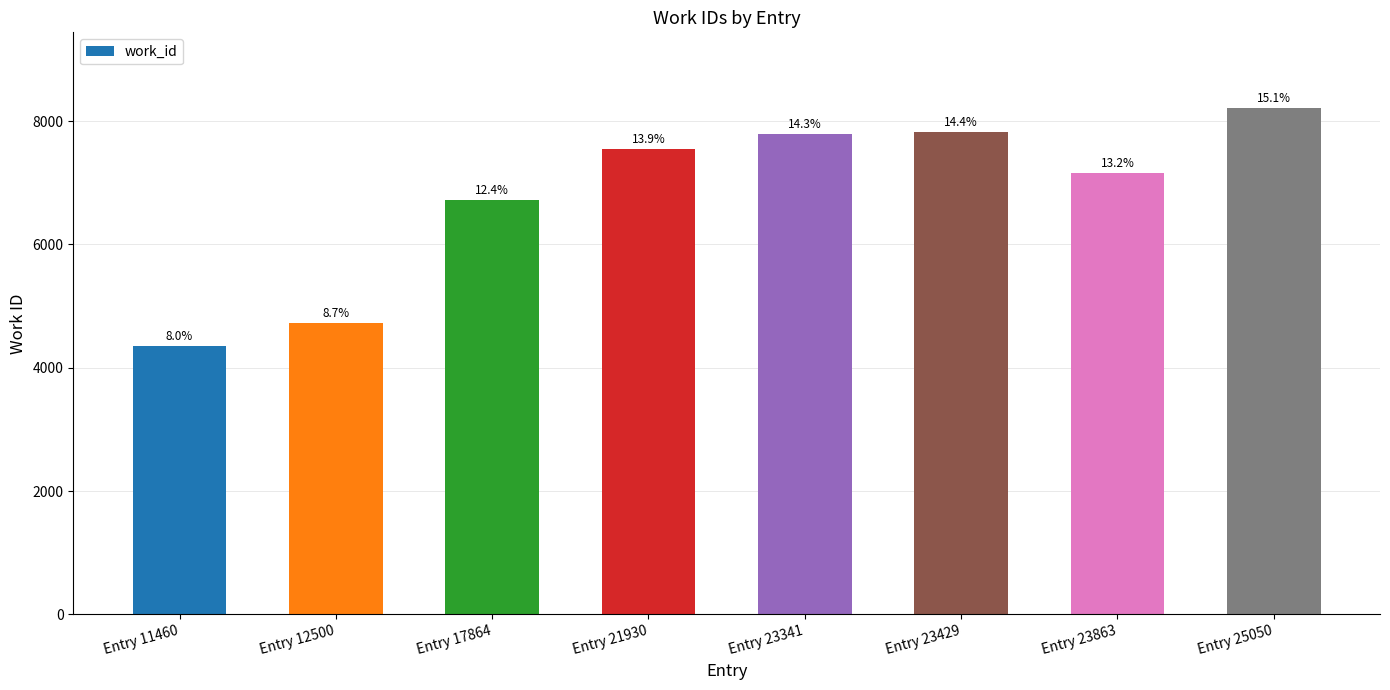

Are the bars horizontal?

No